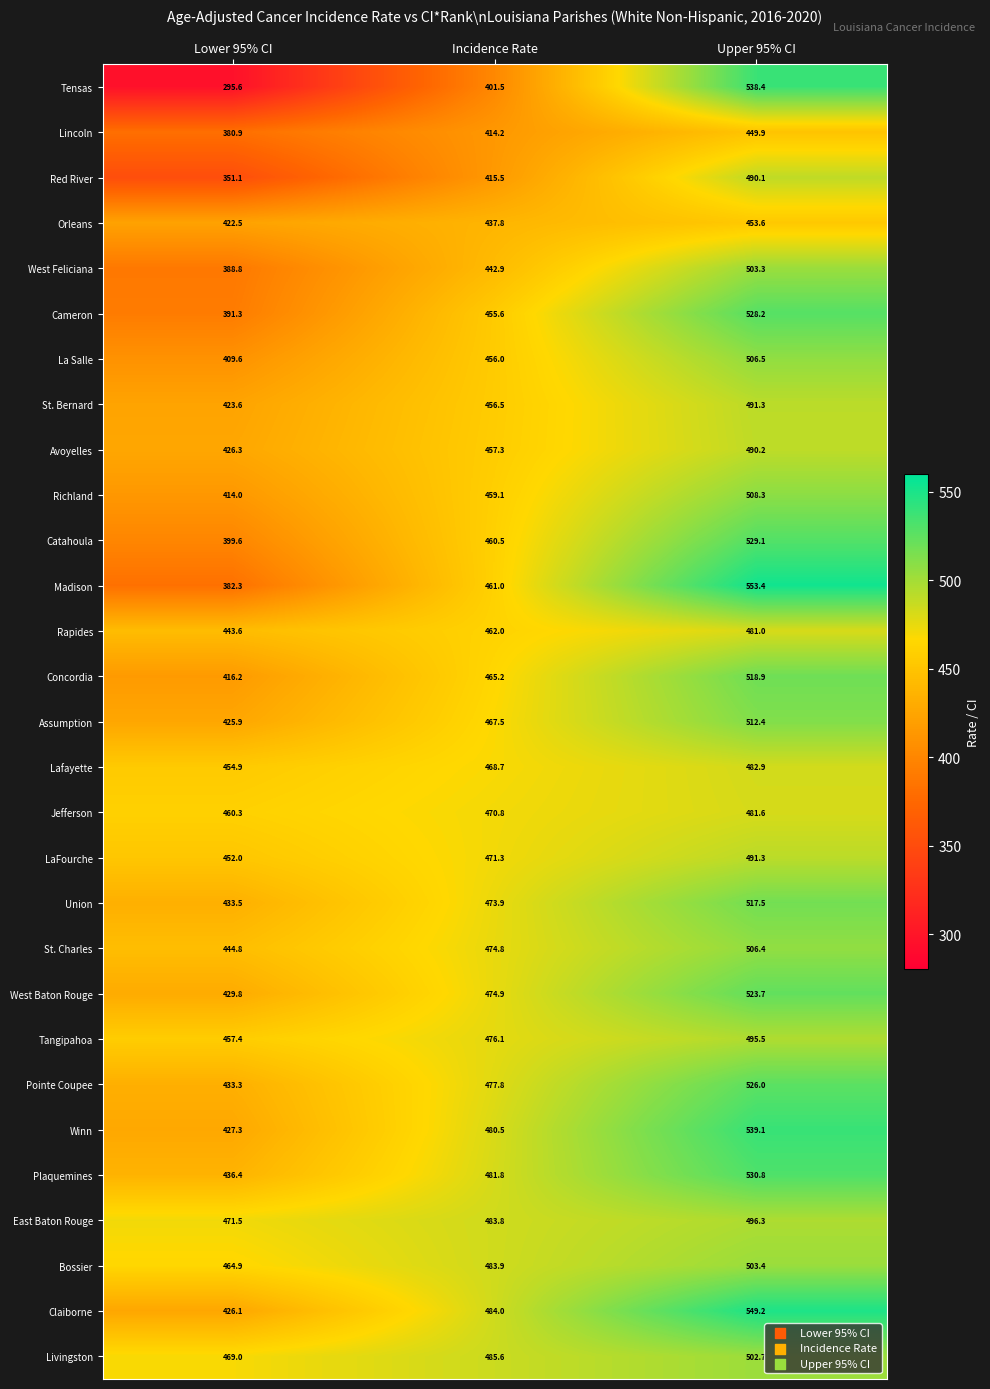

What is the total value across all series at Incidence Rate?

13400.5